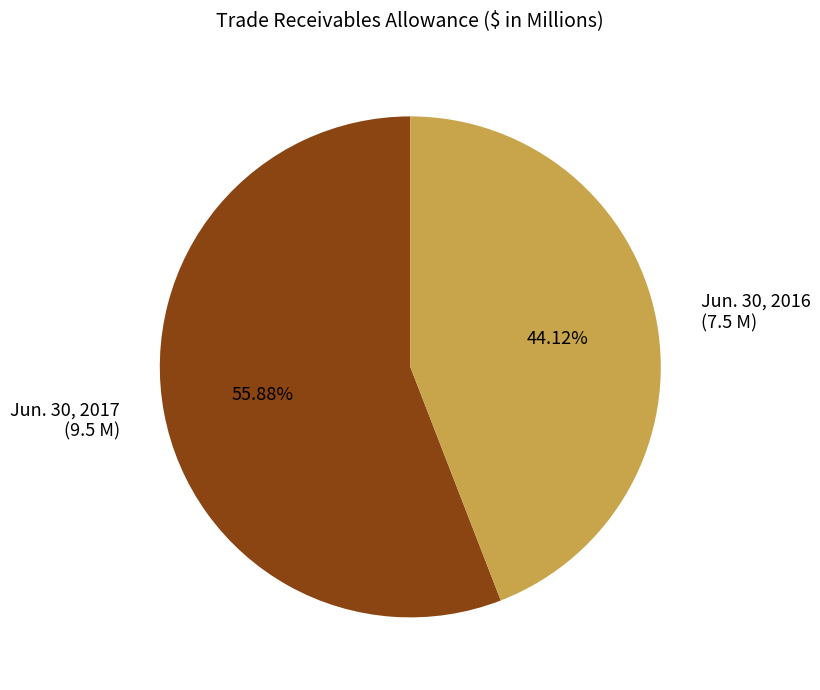

What is the ratio of the value at Jun. 30, 2017 to the value at Jun. 30, 2016?

1.3